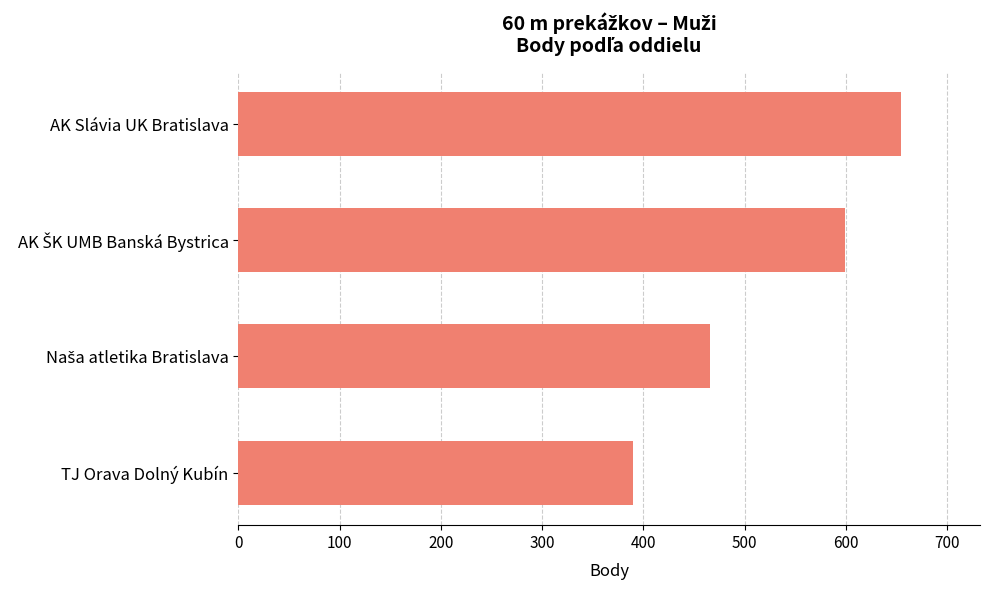

What is the average value?

527